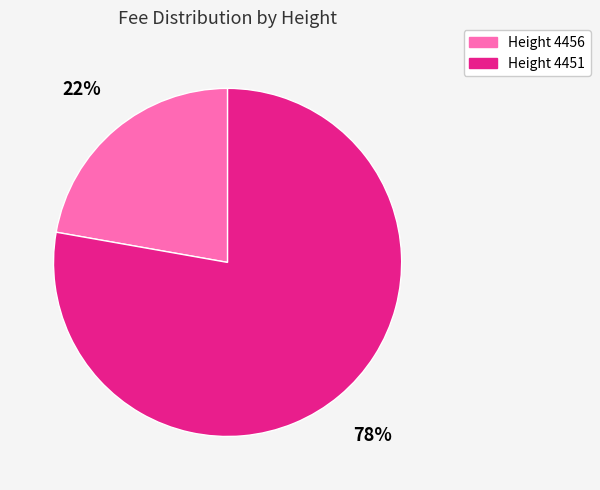

Is there any slice that represents more than half of the pie?

Yes